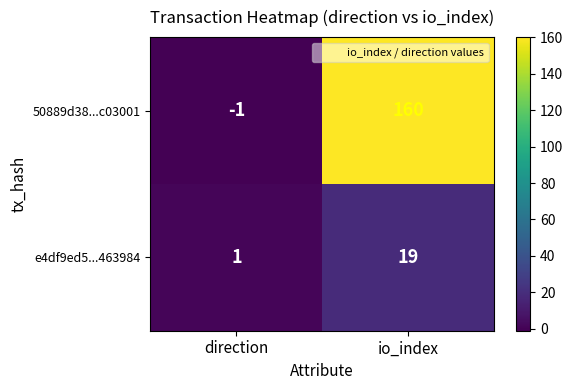

Which series has the largest range (max minus min)?

50889d38...c03001